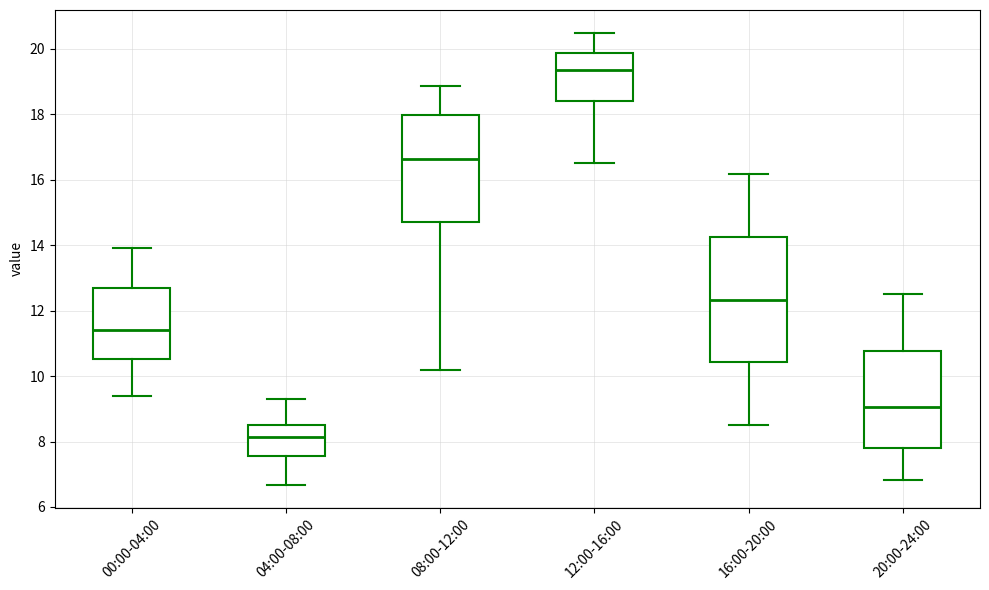

Where is the upper edge of the box for 16:00-20:00 on the y-axis? The values are not printed on the chart, so give them approximately, as read against the axis.

14.2